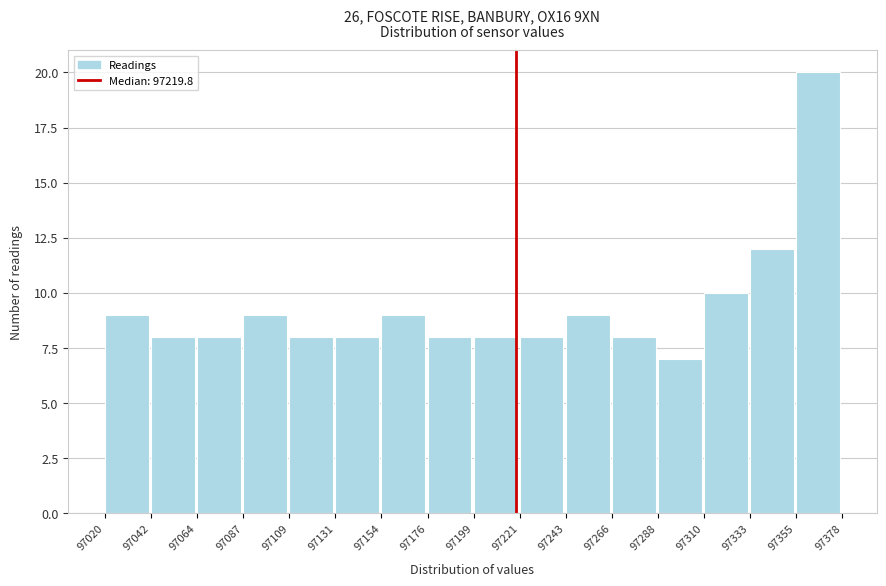

Reading left to right, list every bar in this chart as the range it spans on the x-axis followed by its height. The values are not printed on the chart, so give them approximately, as read against the axis.

97020 to 97042: 9
97042 to 97064: 8
97064 to 97087: 8
97087 to 97109: 9
97109 to 97131: 8
97131 to 97154: 8
97154 to 97176: 9
97176 to 97199: 8
97199 to 97221: 8
97221 to 97243: 8
97243 to 97266: 9
97266 to 97288: 8
97288 to 97310: 7
97310 to 97333: 10
97333 to 97355: 12
97355 to 97378: 20